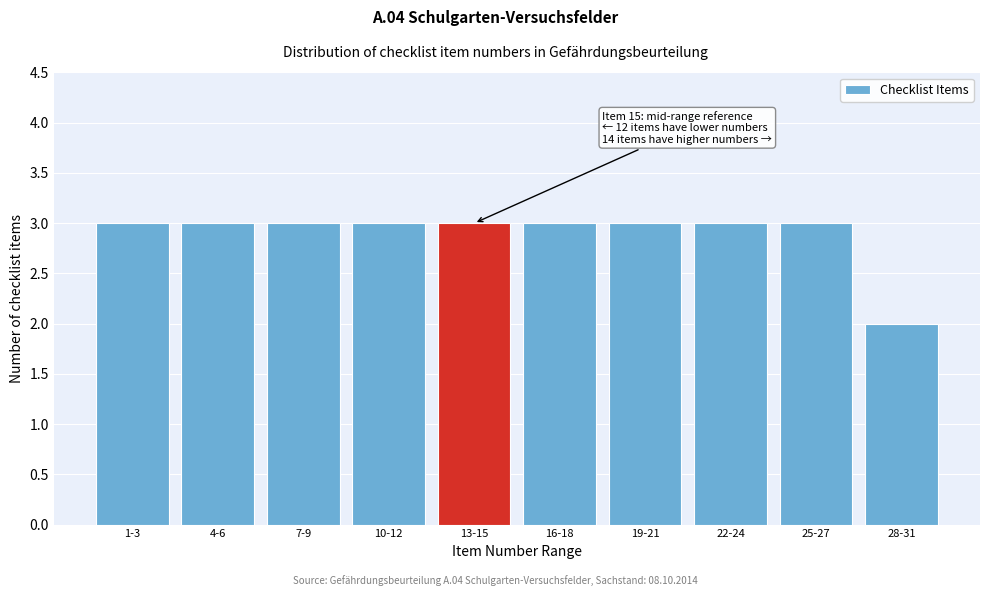

Reading left to right, transcribe all the data shown in this chart.

1-3=3	4-6=3	7-9=3	10-12=3	13-15=3	16-18=3	19-21=3	22-24=3	25-27=3	28-31=2